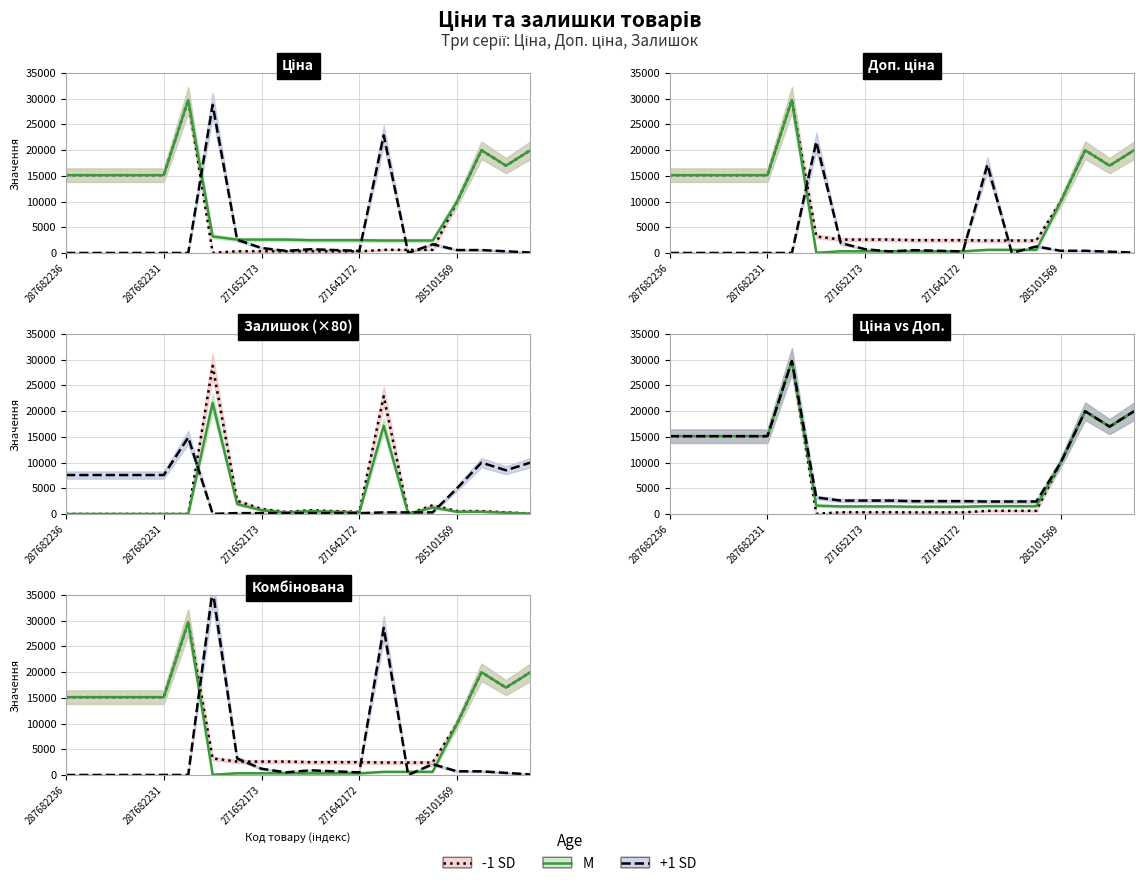

True or false: M has more than 0 interior local peaks.

True